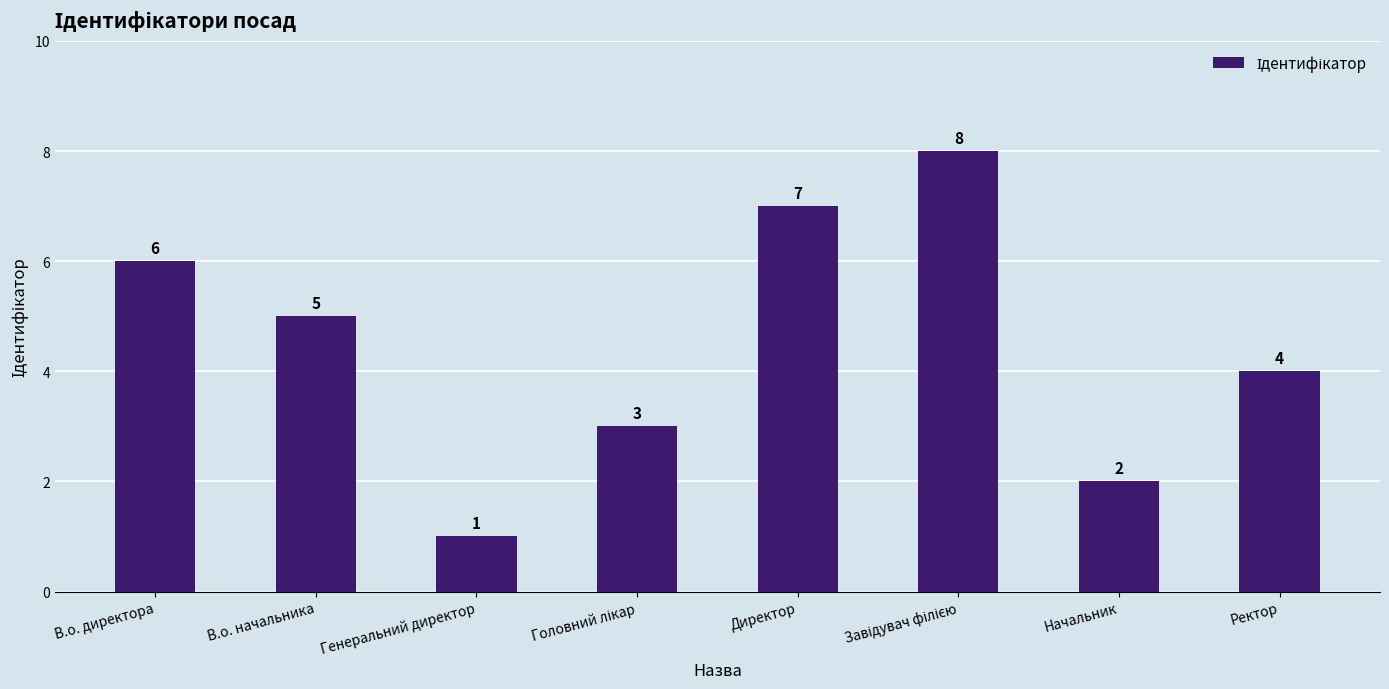

What is the difference between the values at В.о. начальника and В.о. директора?

1